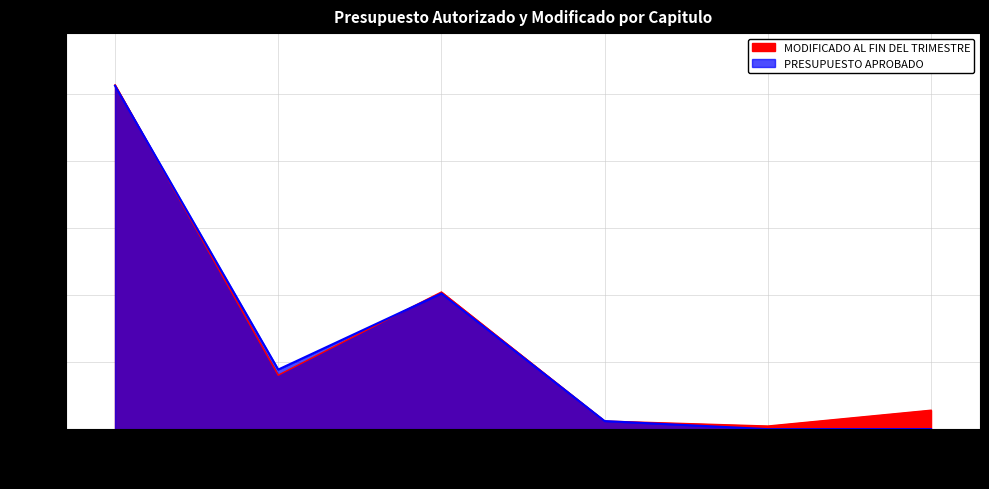

Rank the series by their maximum value, from highest to lowest.

MODIFICADO AL FIN DEL TRIMESTRE, PRESUPUESTO APROBADO